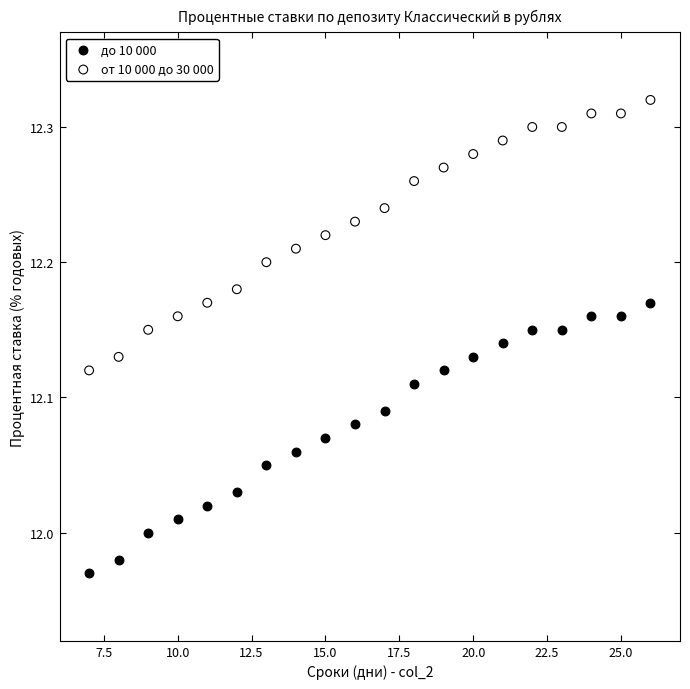

Which series contains the lowest Y value?

до 10 000